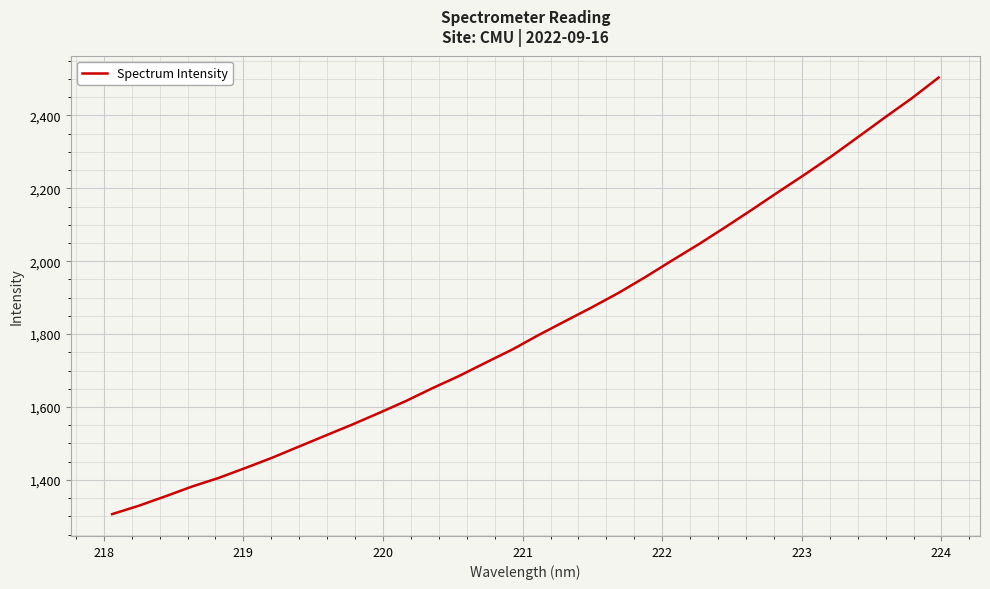

What is the difference between the maximum and minimum values?

1198.2